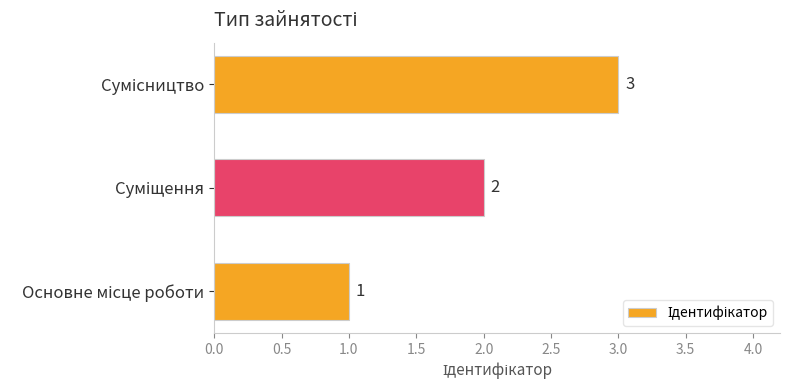

What is the sum of all values?

6